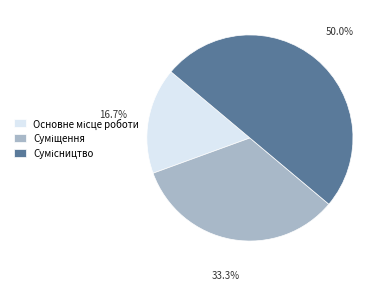

How many slices are in this pie chart?

3